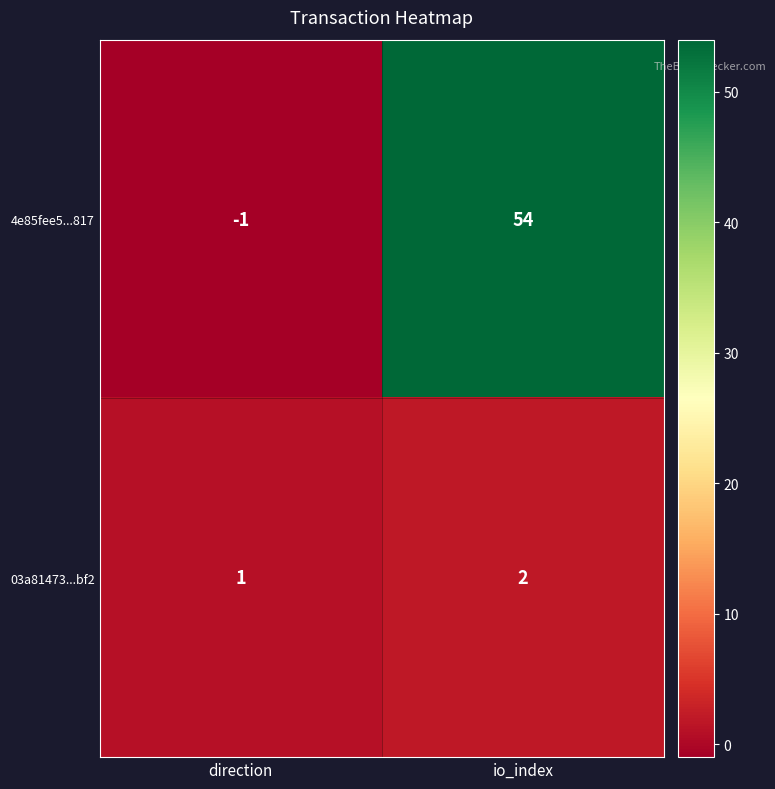

What is the minimum value shown in the chart?

-1